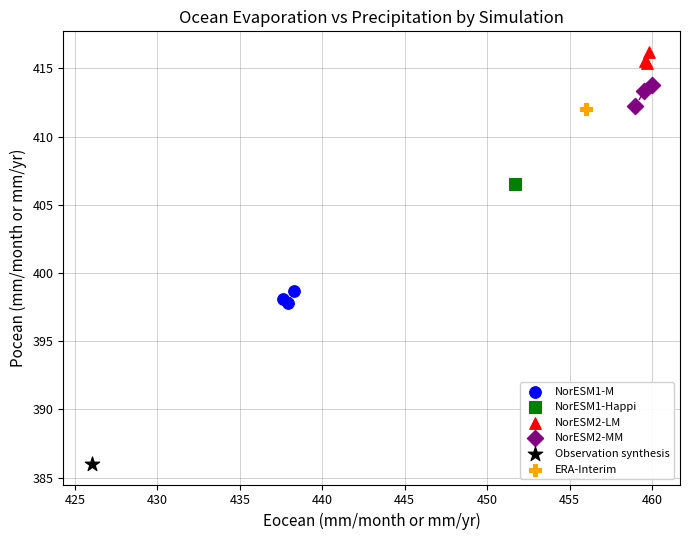

What are all the series names shown in the legend?

NorESM1-M, NorESM1-Happi, NorESM2-LM, NorESM2-MM, Observation synthesis, ERA-Interim